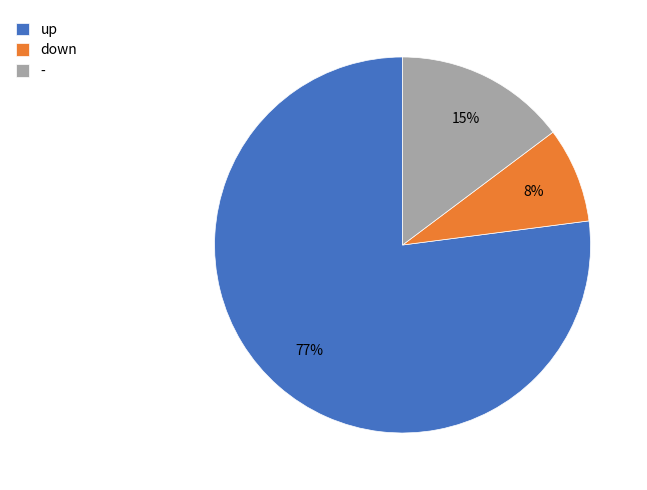

The - slice represents 9% of the pie. True or false?

False